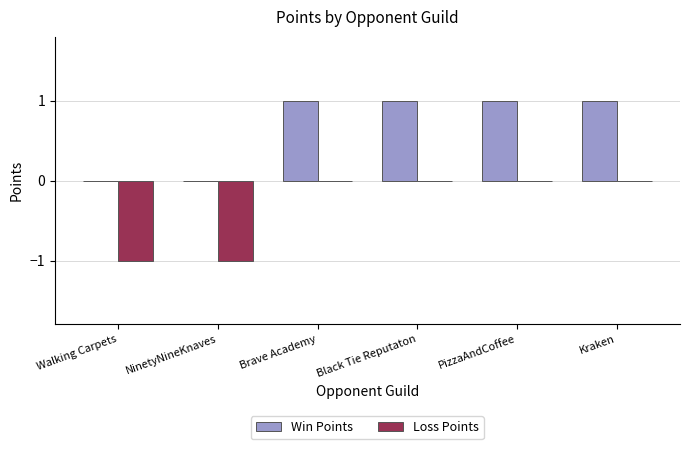

Reading left to right, extract all data points from this chart.

Win Points: 0	0	1	1	1	1
Loss Points: -1	-1	0	0	0	0